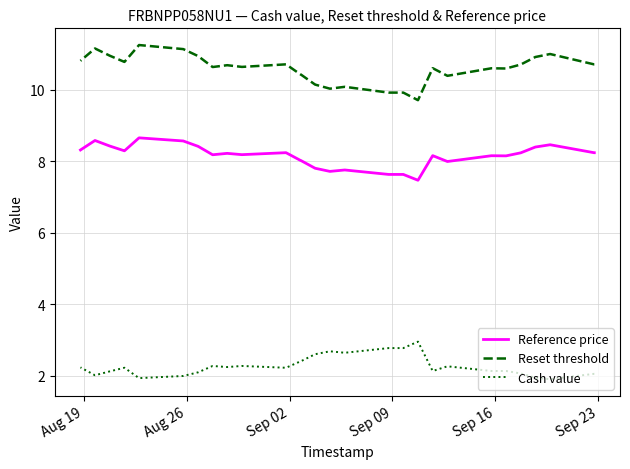

What is the difference between the second highest and minimum values in the Reference price series?

1.1